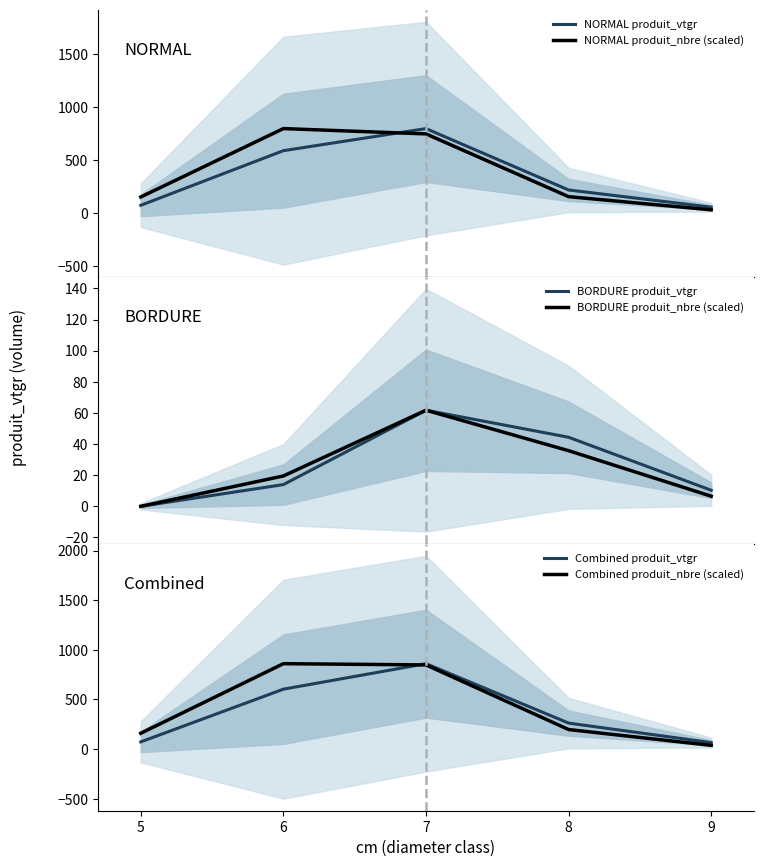

Is this an area chart (filled region under the line)?

No